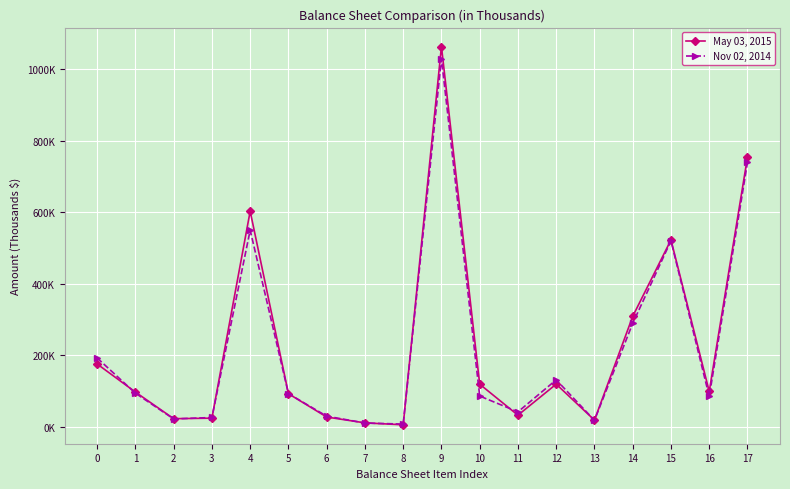

Is this an area chart (filled region under the line)?

No